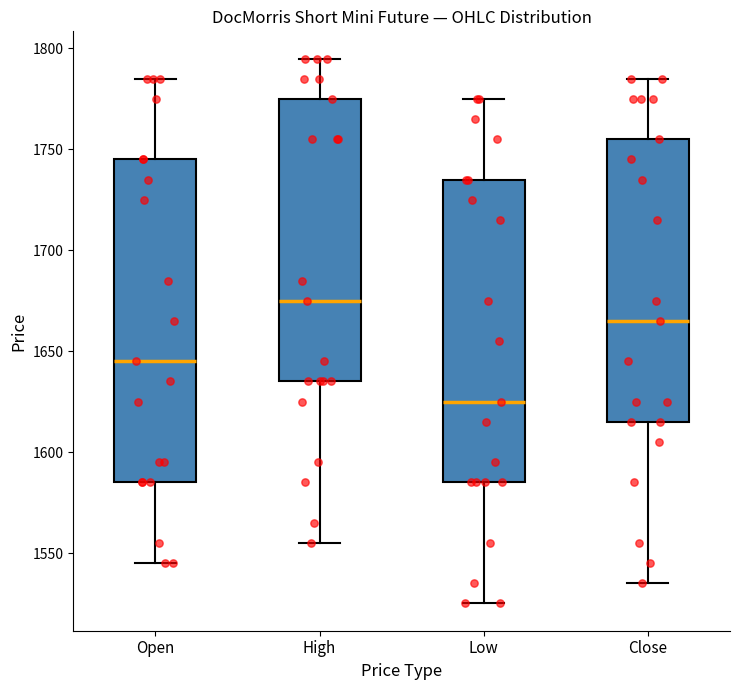

Where is the lower edge of the box for Close on the y-axis? The values are not printed on the chart, so give them approximately, as read against the axis.

1615